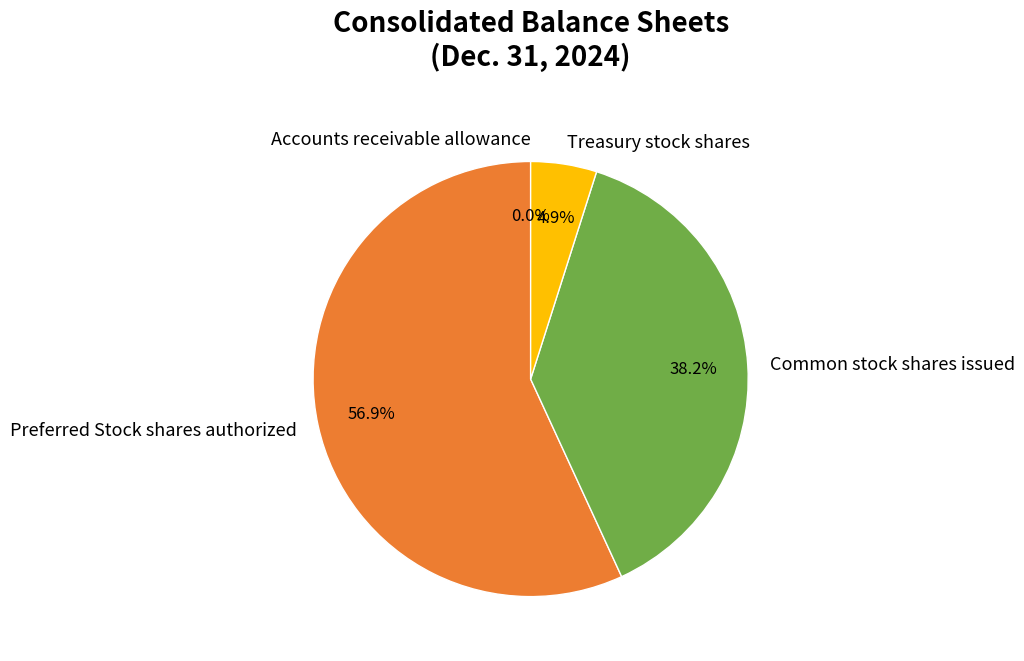

Which slice is the largest?

Preferred Stock shares authorized